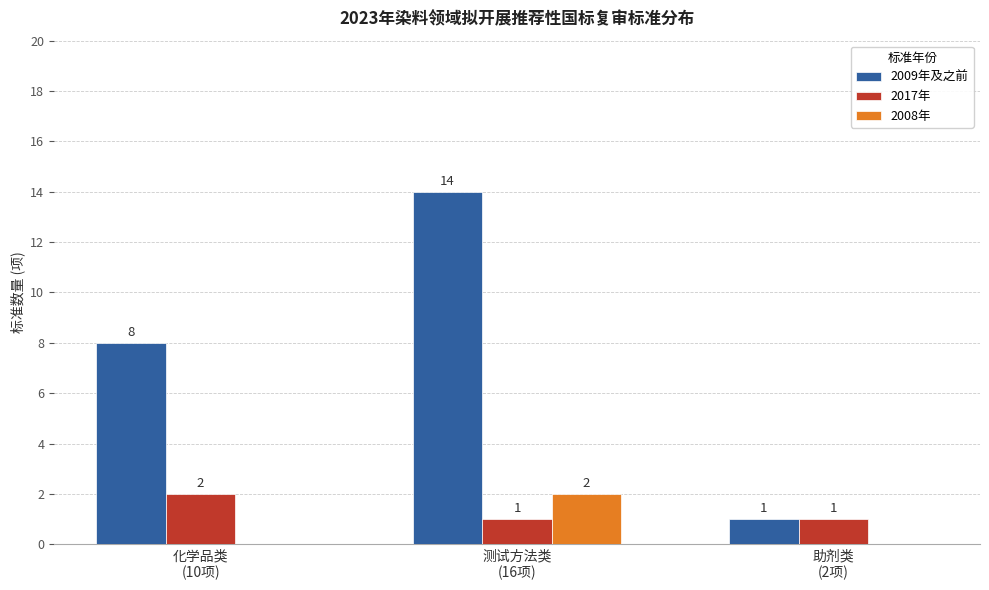

What is the sum of all 2009年及之前 values?

23